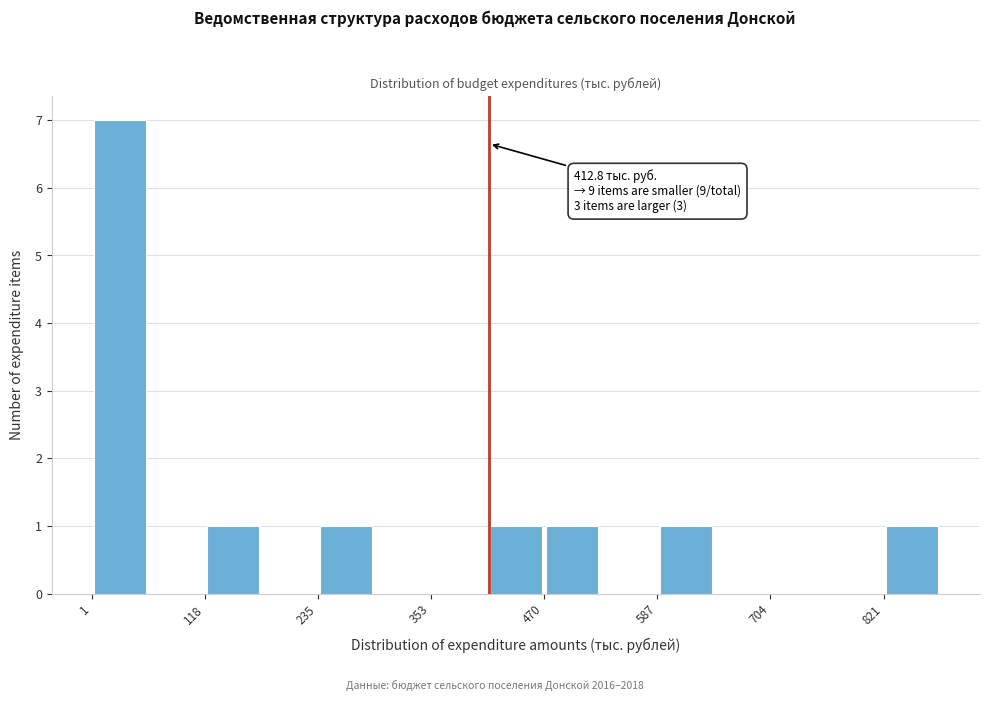

Read against the x-axis, roughly where is the centre of the tallest bar?

40